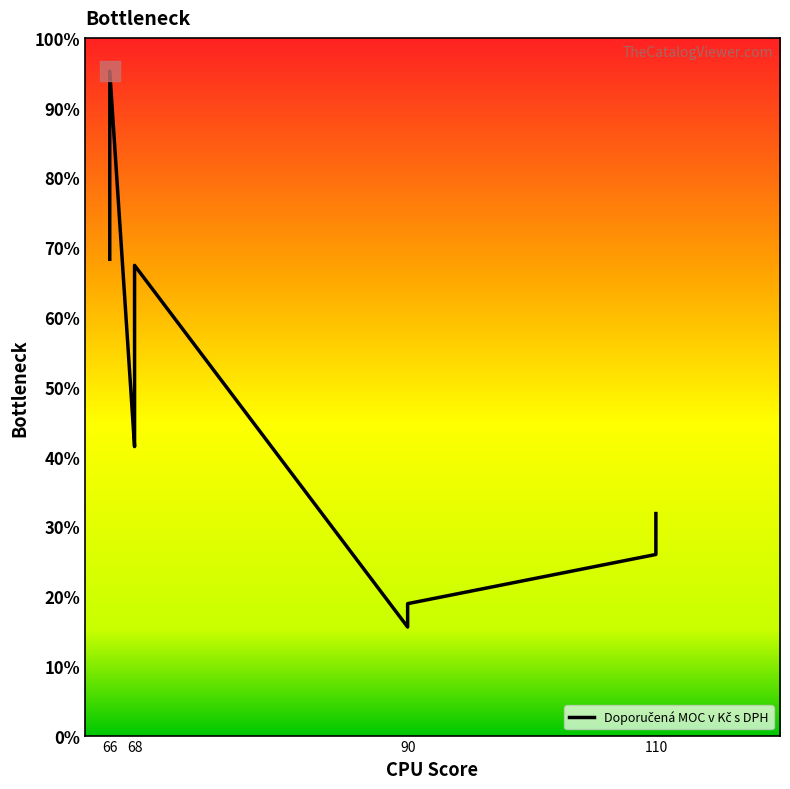

Is it true that the value at 110 is 12.2?

False